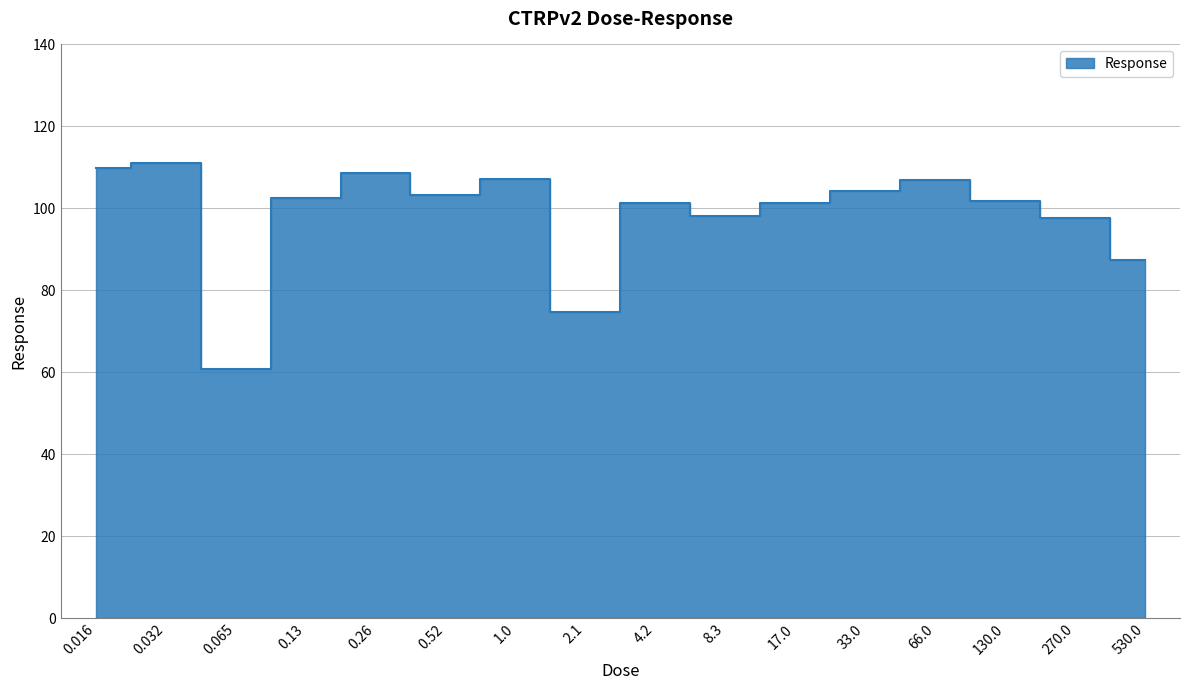

At which category does the data reach its first local peak?

0.032